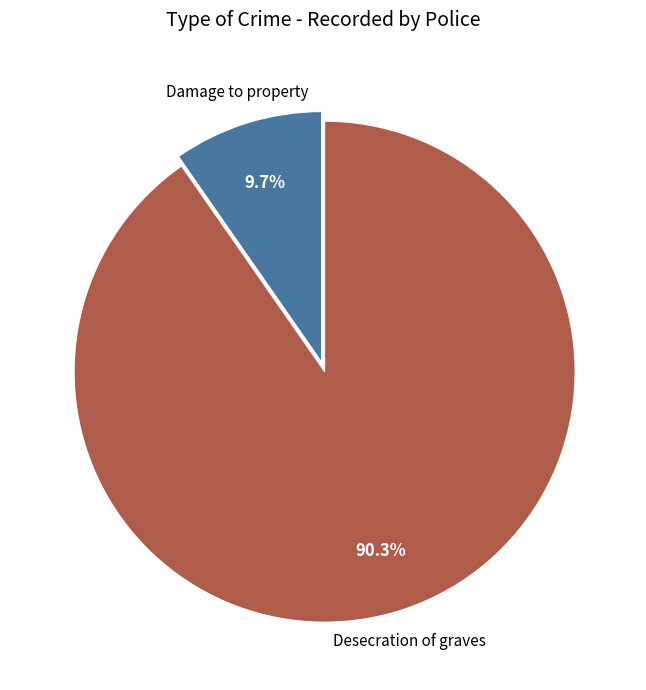

Is there a majority slice in this chart?

Yes